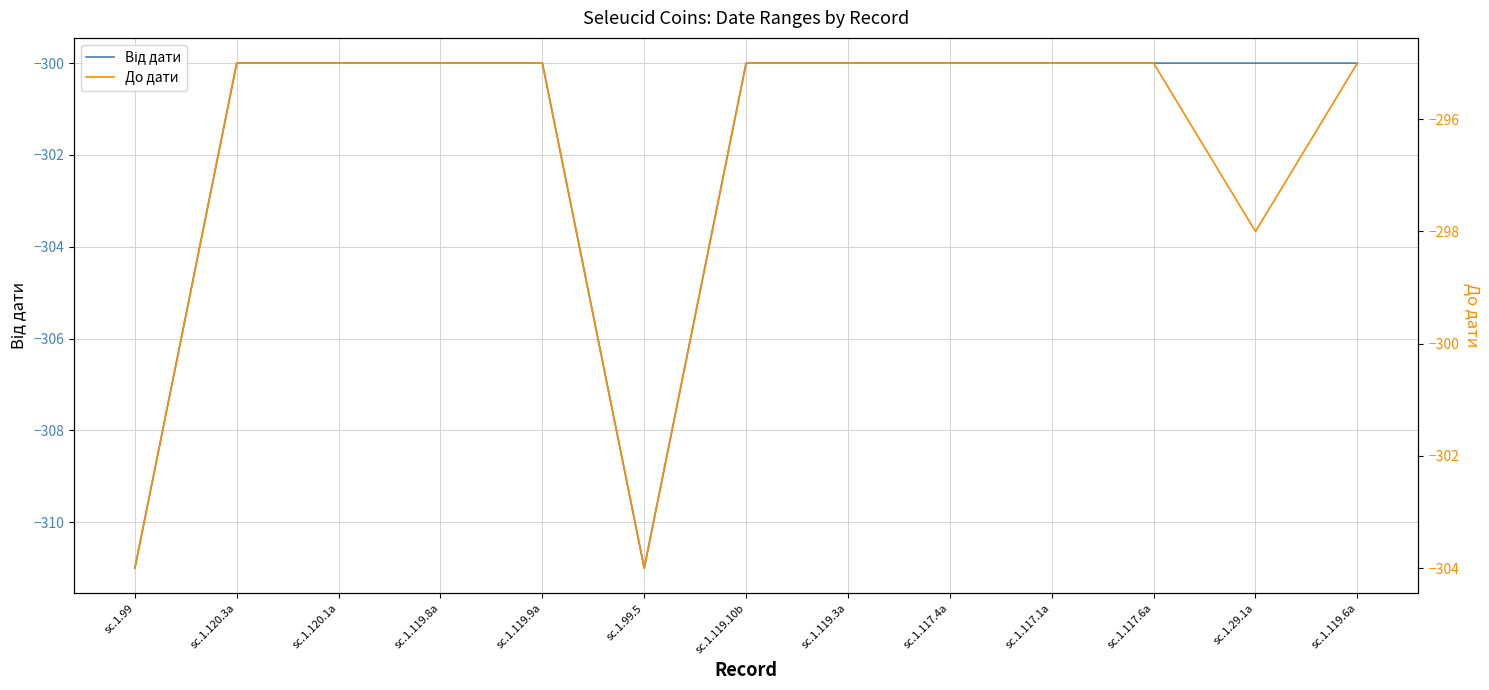

At which category is the sum across all series the highest?

sc.1.120.3a